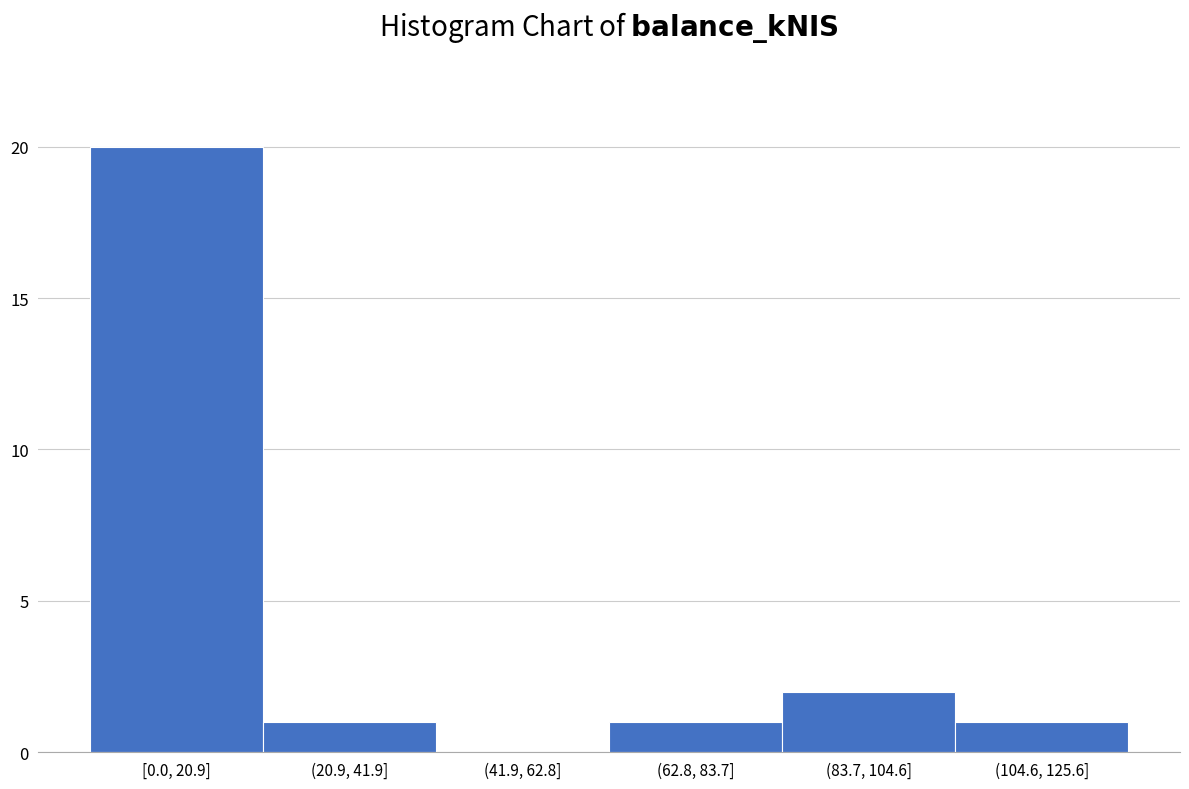

Reading left to right, what are all the values shown in this chart?

[0.0, 20.9]=20	(20.9, 41.9]=1	(41.9, 62.8]=0	(62.8, 83.7]=1	(83.7, 104.6]=2	(104.6, 125.6]=1